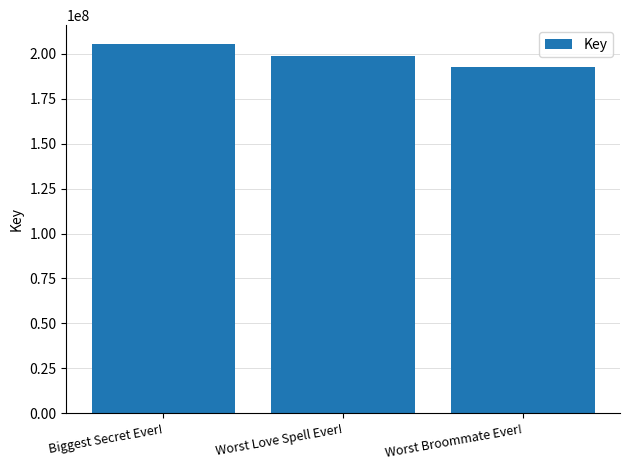

Does the chart contain any negative values?

No